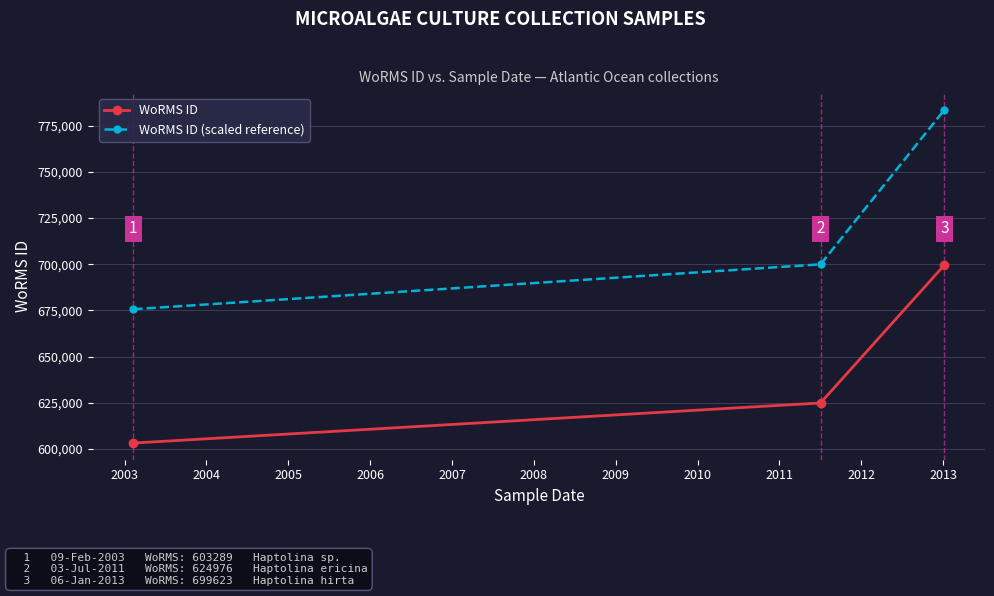

Count the WoRMS ID values in the range 603289 to 699623.

3